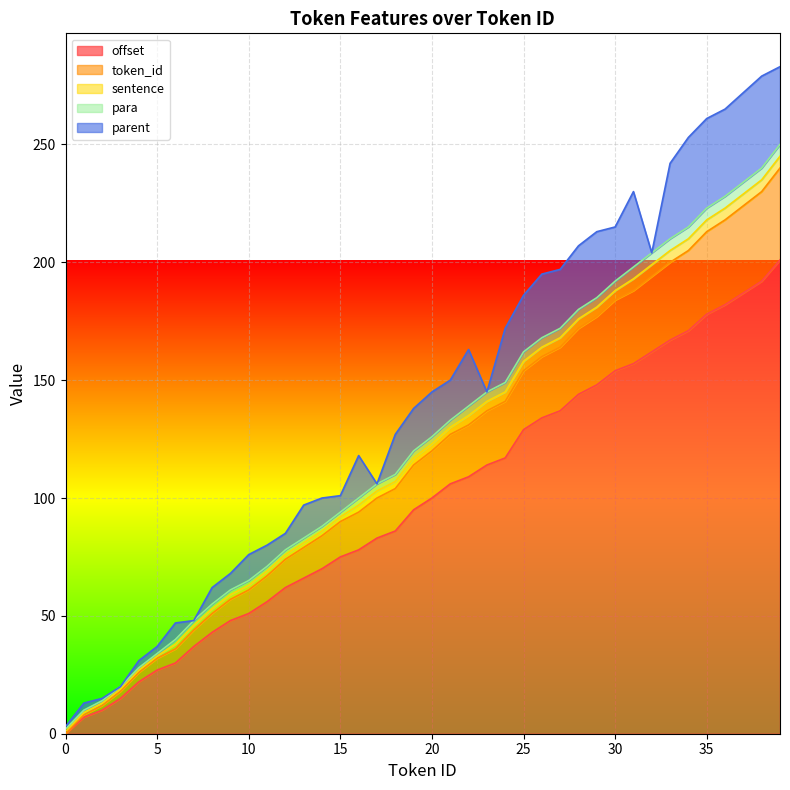

Is it true that parent equals 53 at 34?

False